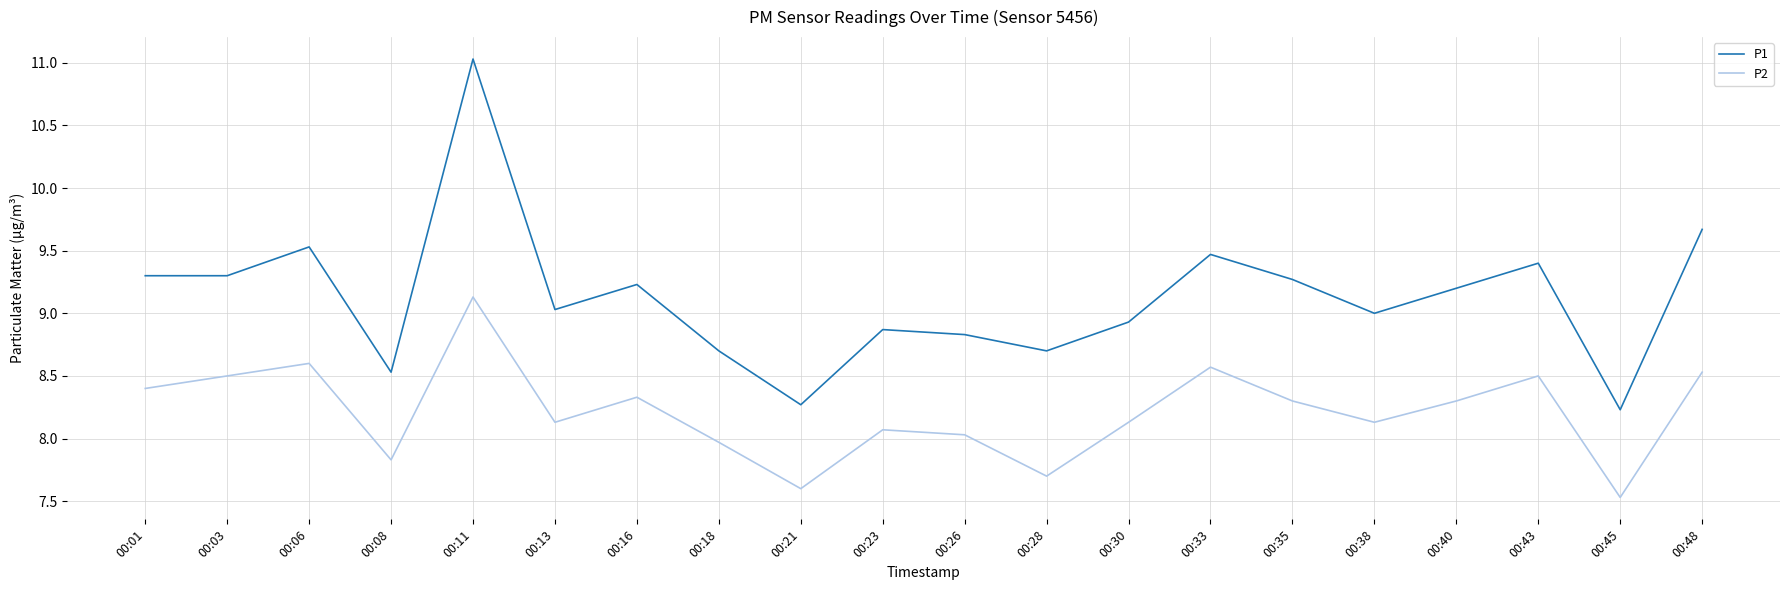

Where is the first local maximum for P2?

00:06